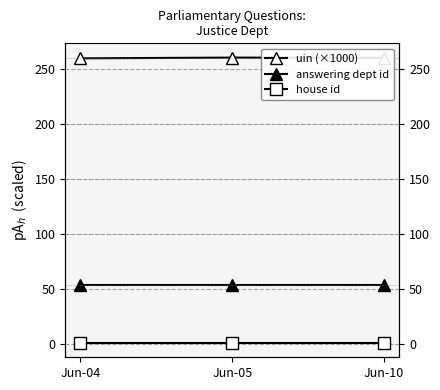

What is the sum of the house id values at Jun-04 and Jun-10?

2.0